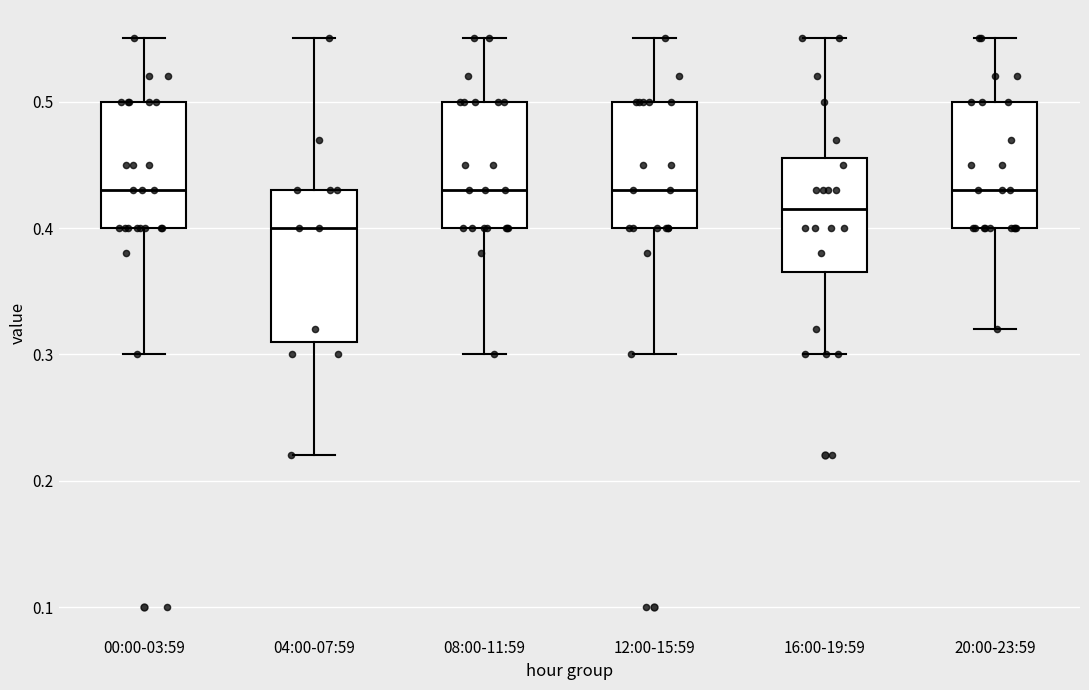

Comparing the boxes themselves (not the whiskers), which one is the tallest?

04:00-07:59